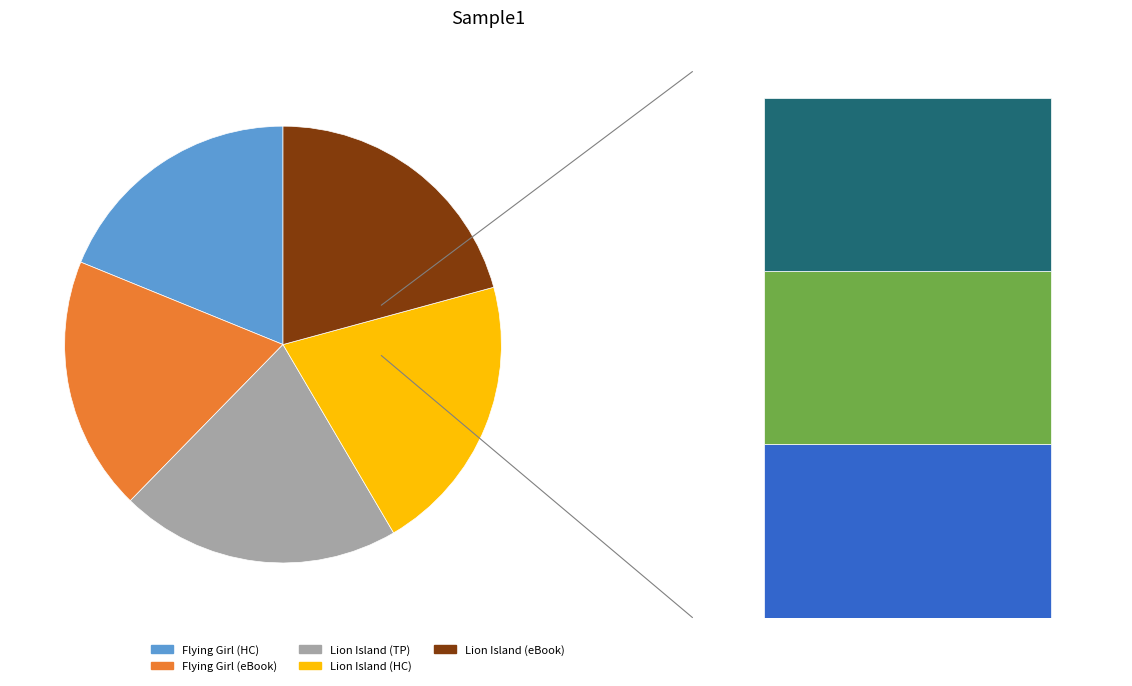

True or false: 9781481461139 accounts for 21% of the total.

True